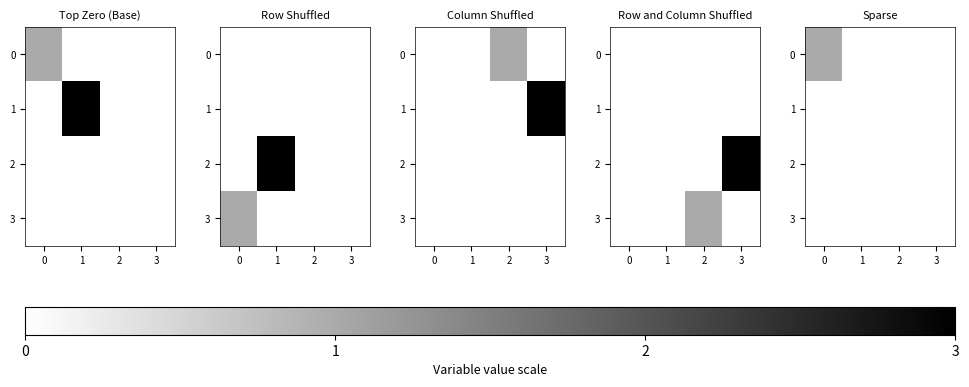

Is the value of 0 at 1 greater than the value of 3 at 1?

No